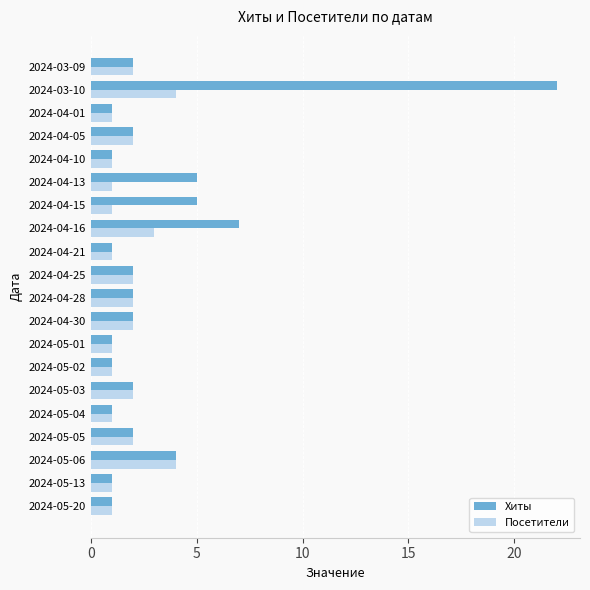

At which category is the sum across all series the highest?

2024-03-10